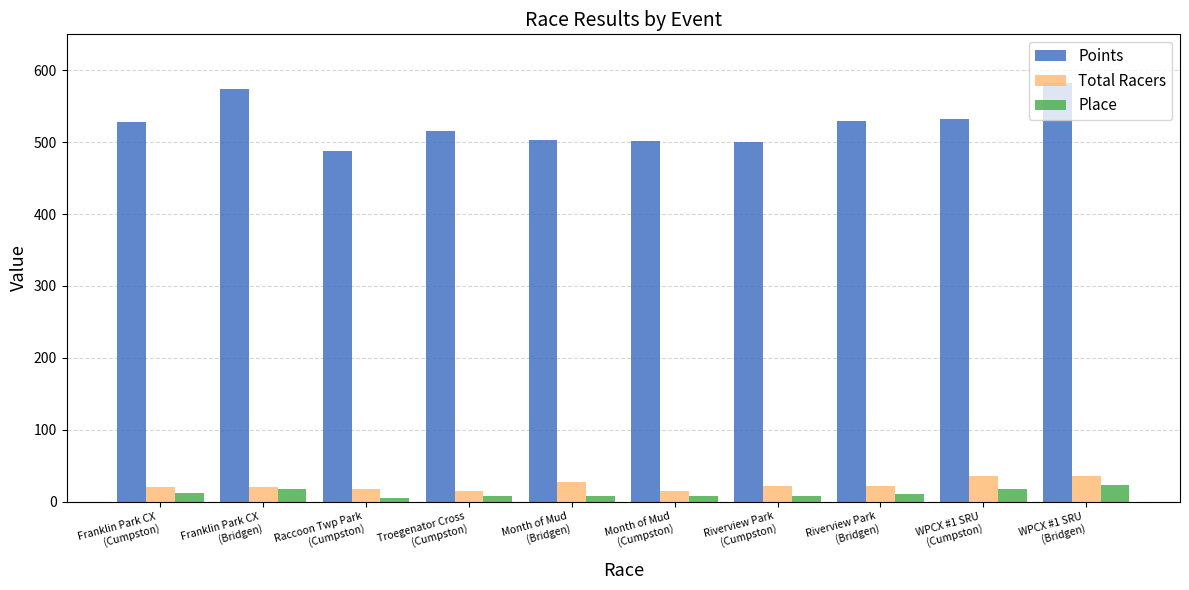

What is the label of the 4th bar from the left?

Troegenator Cross
(Cumpston)